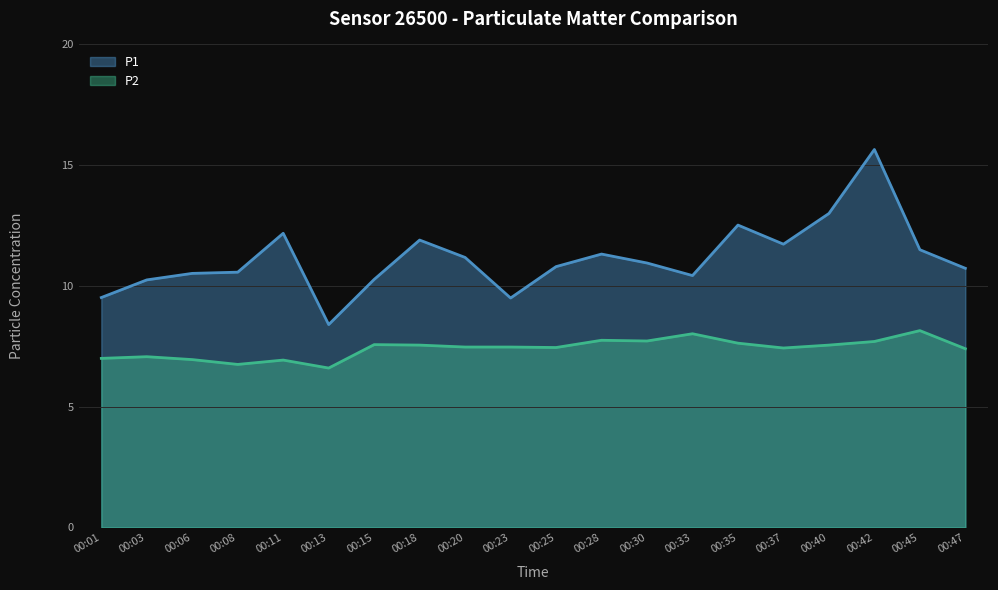

What is the difference between the highest and lowest values at 00:28?

3.6